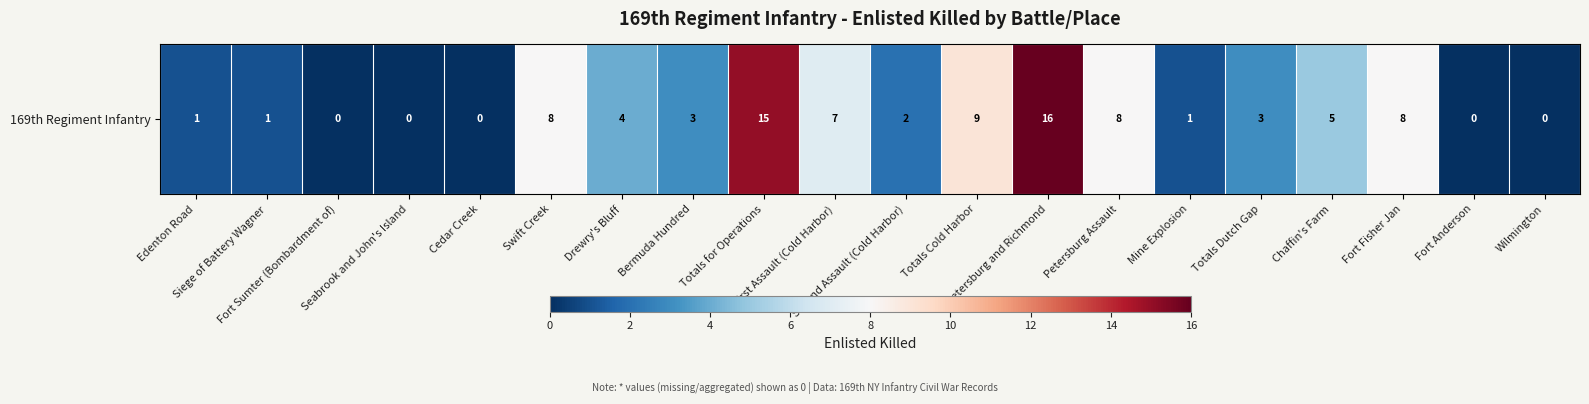

Reading left to right, extract all data points from this chart.

1	1	0	0	0	8	4	3	15	7	2	9	16	8	1	3	5	8	0	0